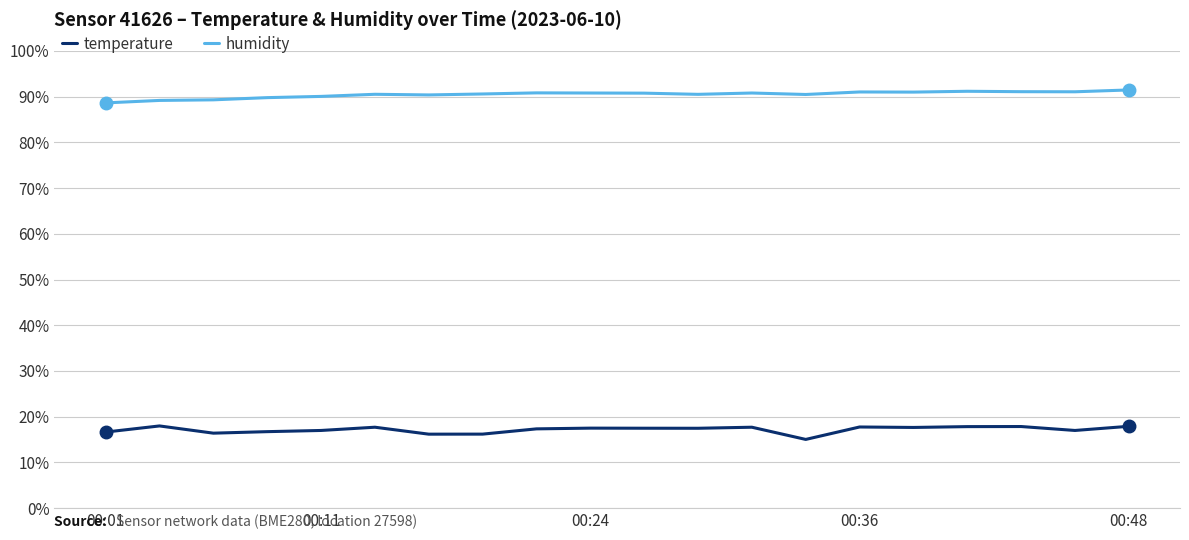

What is the minimum value for temperature?

15.0